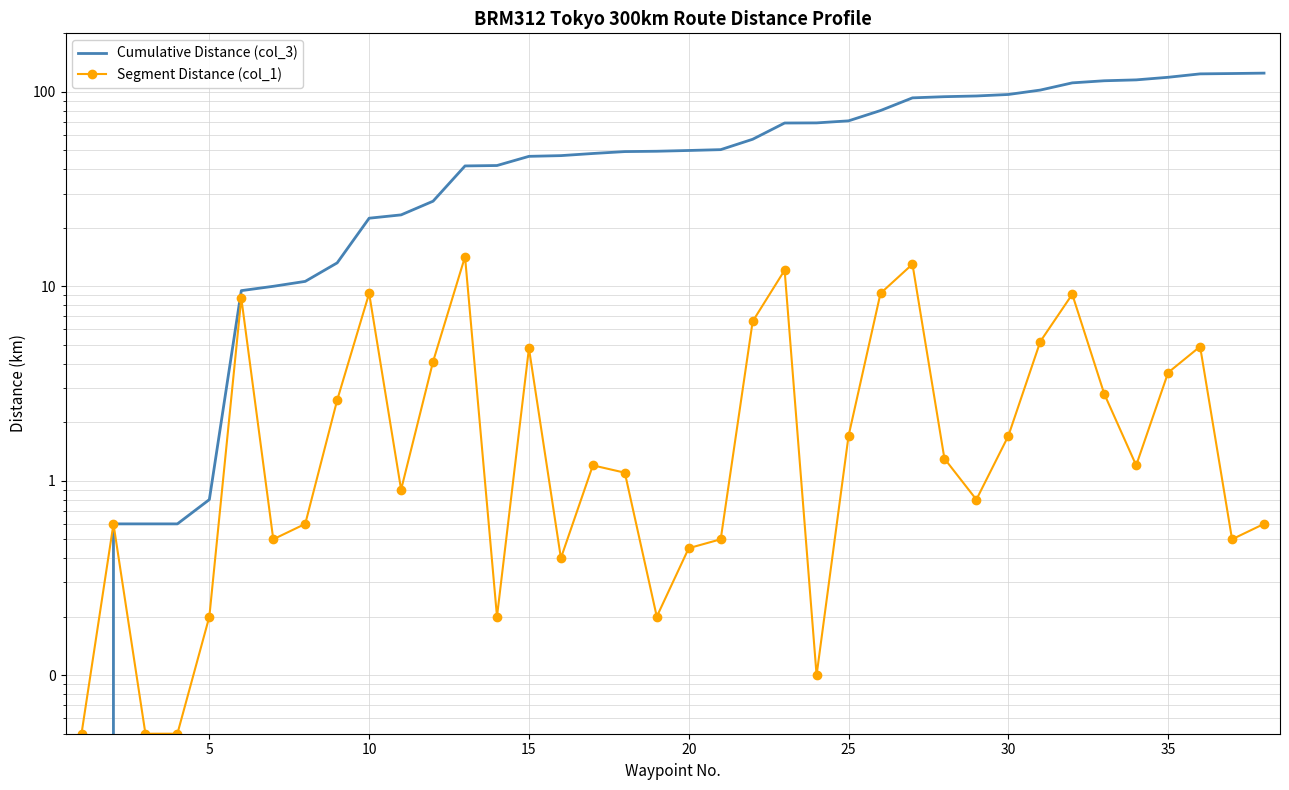

At 20, list the series in order from largest to smallest.

Cumulative Distance (col_3), Segment Distance (col_1)